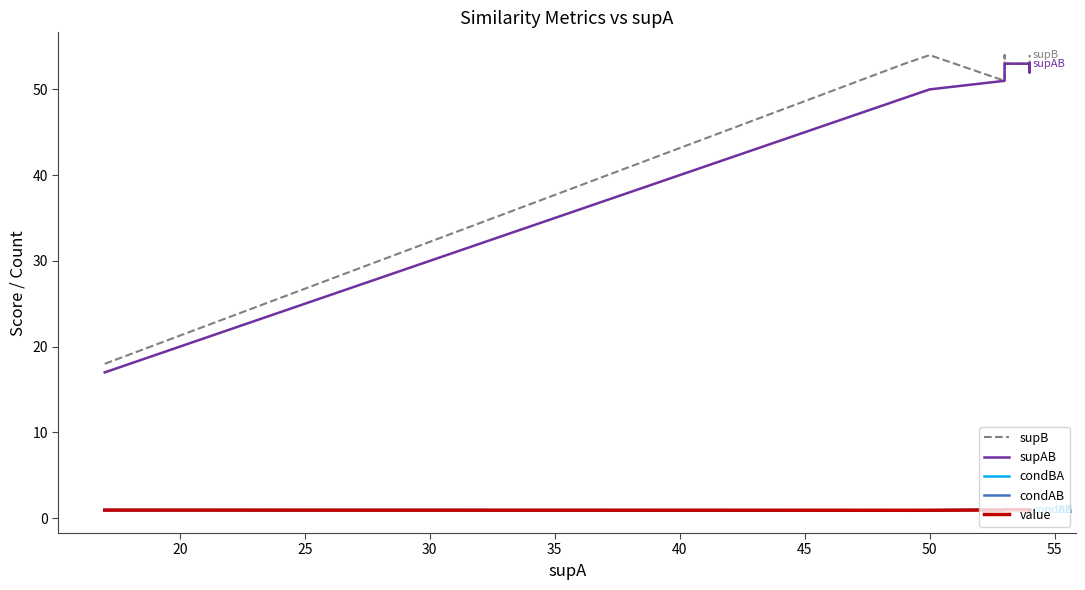

True or false: condAB and condBA intersect in this chart.

False